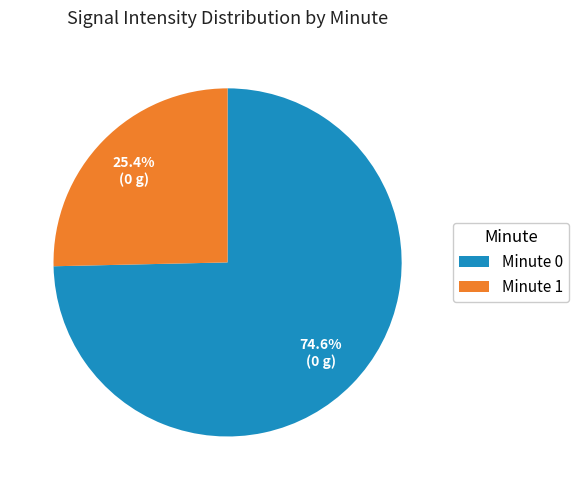

Is there a majority slice in this chart?

Yes